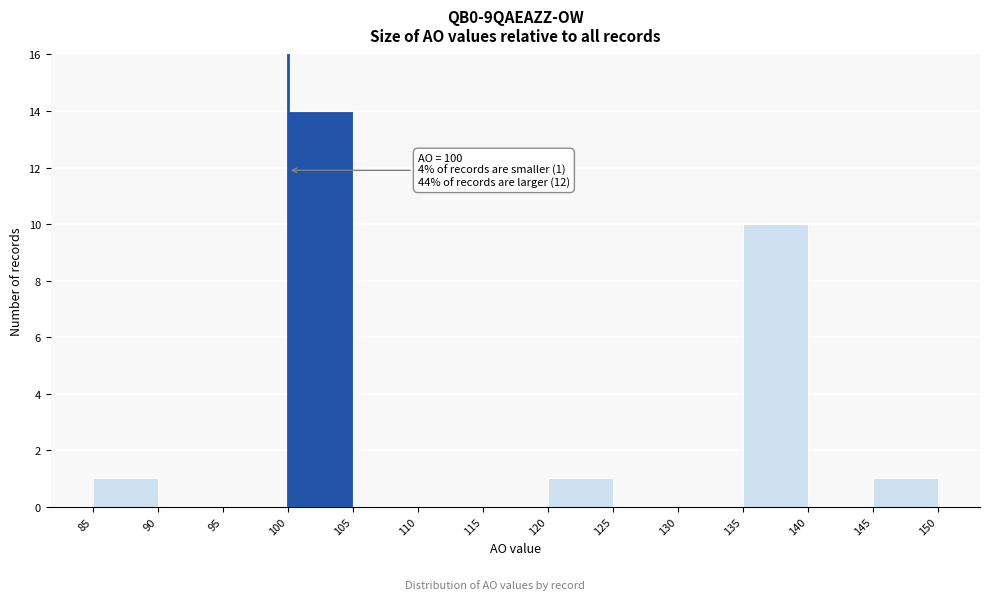

Over which range of the x-axis is the bar tallest?

100 to 105